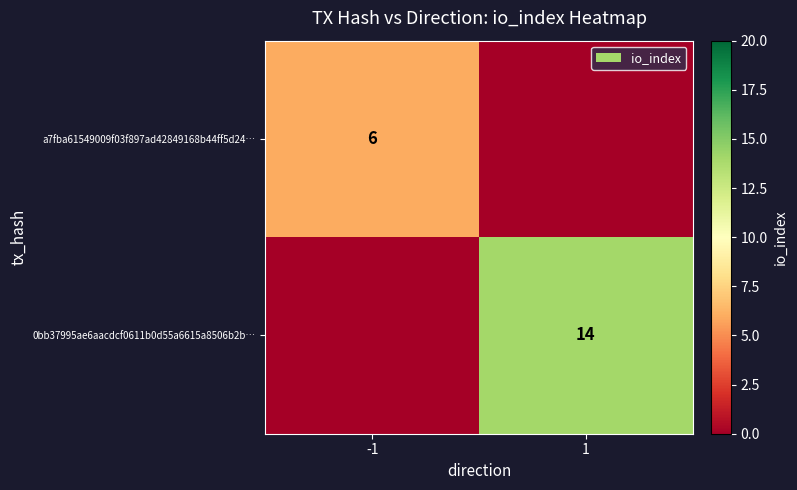

The a7fba61549009f03f897ad42849168b44ff5d24… series shows 6 at -1. True or false?

True